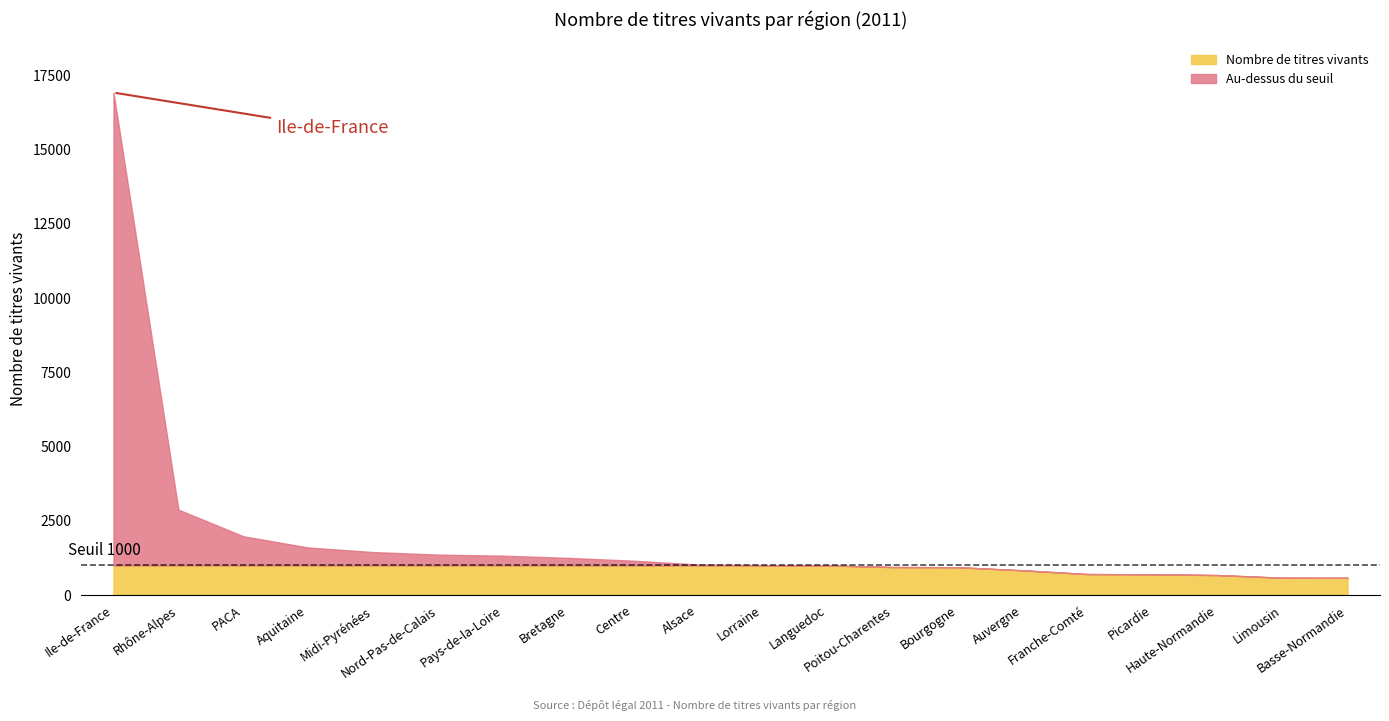

Reading left to right, transcribe all the data shown in this chart.

16916	2876	1980	1602	1449	1362	1327	1253	1159	1030	1009	998	944	939	834	708	701	674	584	582